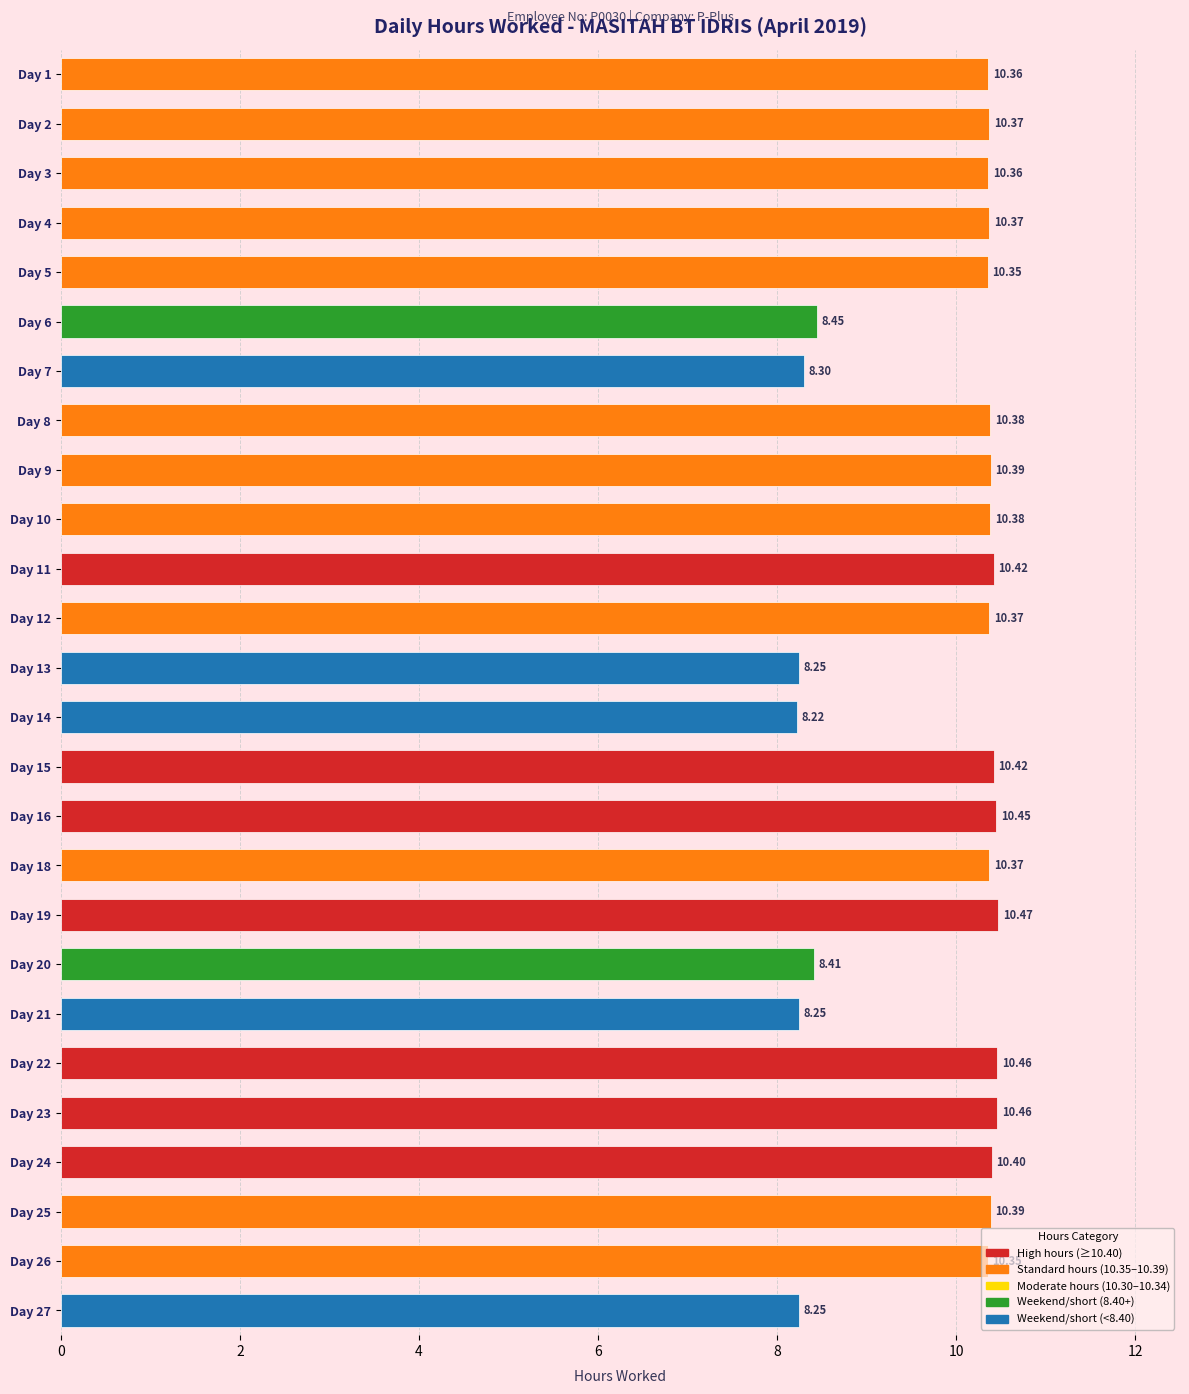

What is the sum of the values at Day 19 and Day 15?

20.9